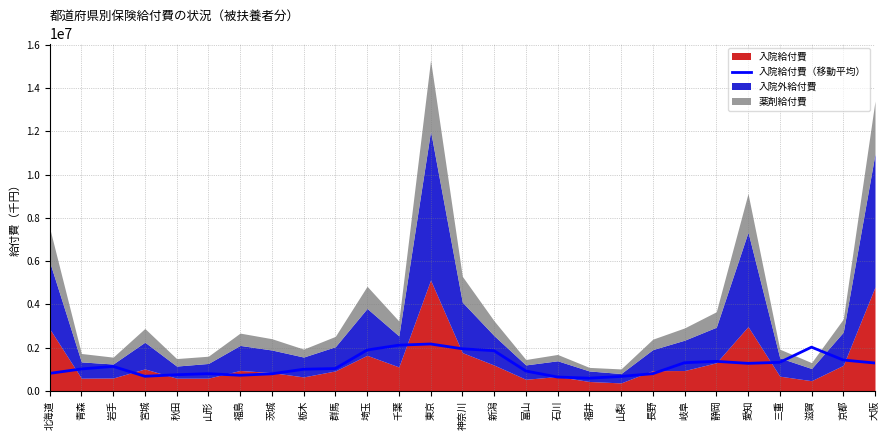

Which category has the lowest value across all series?

福井